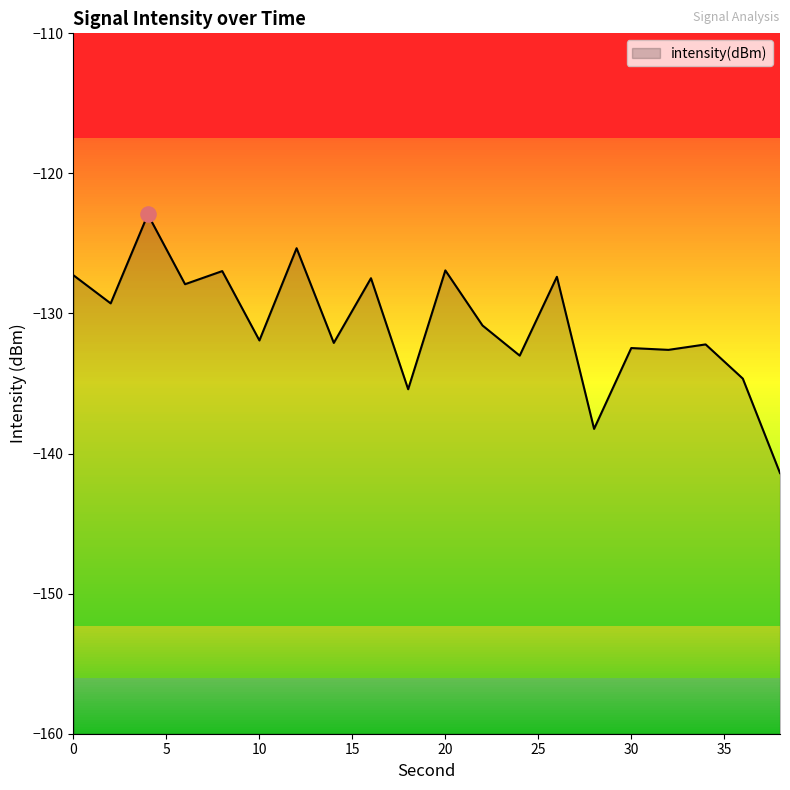

What is the change in value from 8 to 22?

-3.9